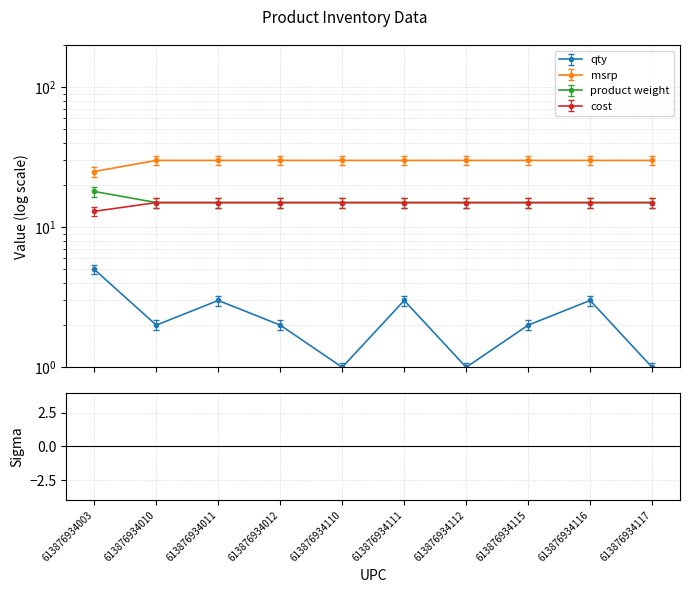

True or false: cost and product weight intersect in this chart.

False